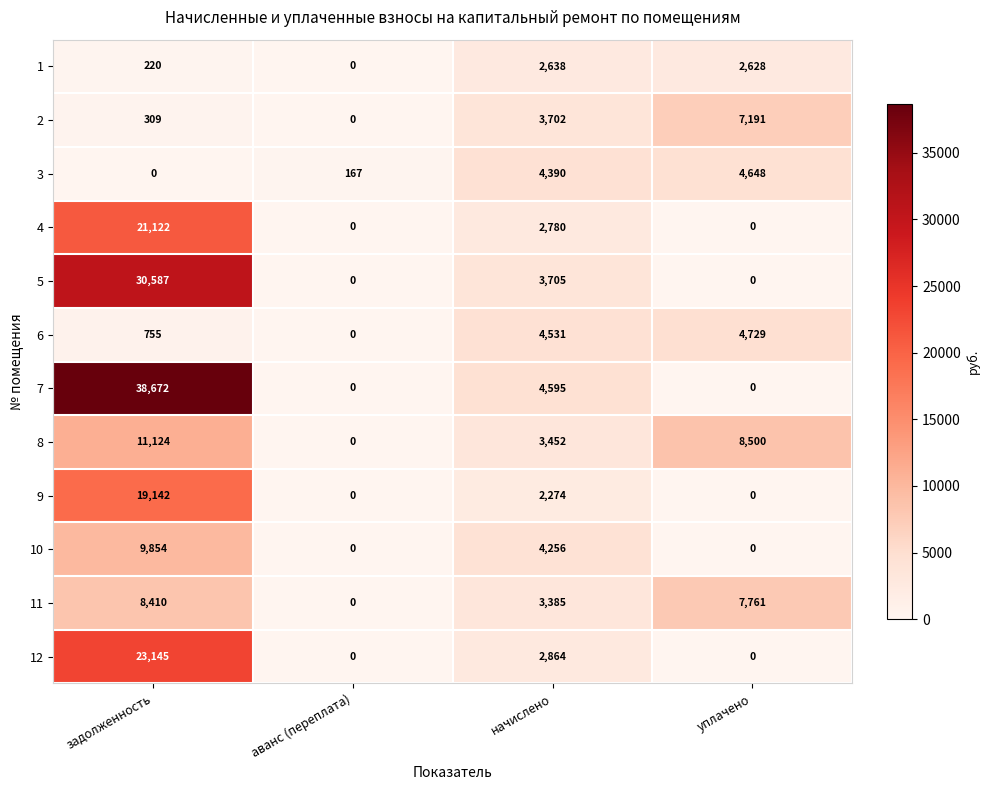

What is the total value across all series at задолженность?

163340